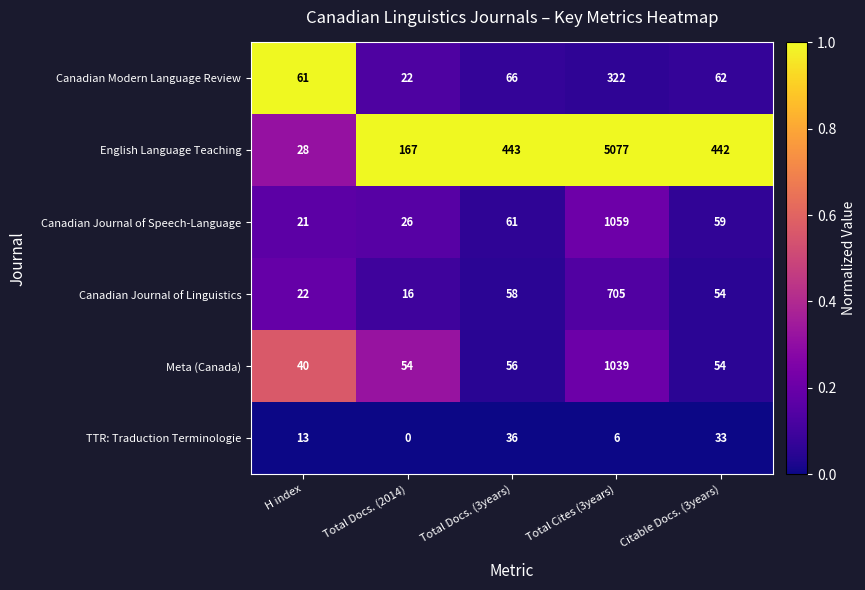

Where does the Canadian Modern Language Review series first go above 62?

Total Docs. (3years)